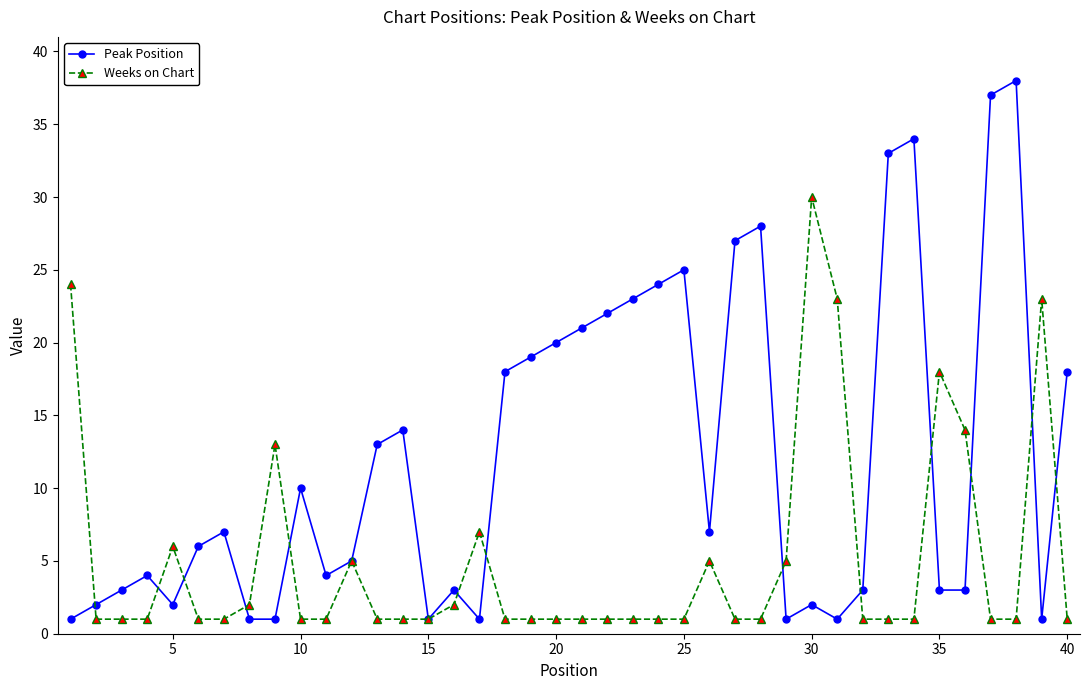

Which series ends up on top after the final intersection of Weeks on Chart and Peak Position?

Peak Position